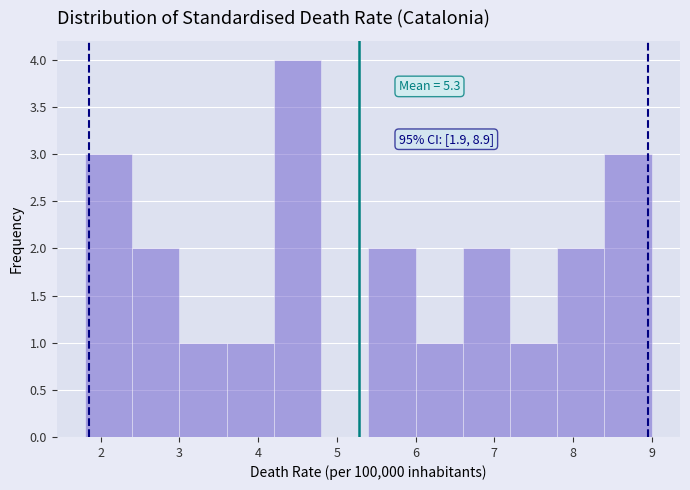

Which range on the x-axis has the tallest bar?

4.2 to 4.8